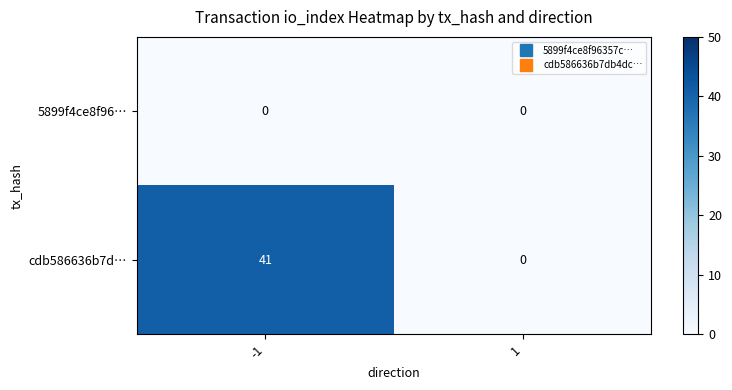

Which series has the widest spread of values?

cdb586636b7d…